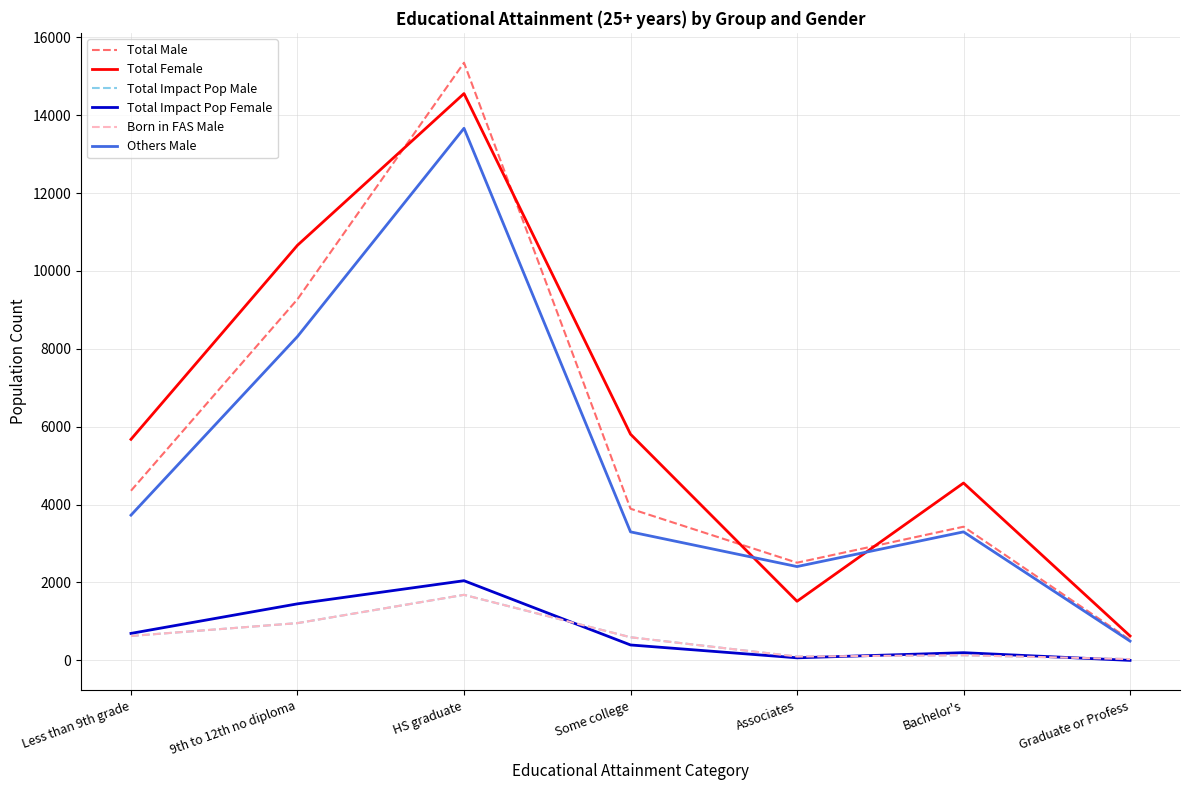

Reading left to right, what are all the values shown in this chart?

Total Male: Less than 9th grade=4356	9th to 12th no diploma=9273	HS graduate=15345	Some college=3894	Associates=2508	Bachelor's=3432	Graduate or Profess=528
Total Female: Less than 9th grade=5676	9th to 12th no diploma=10659	HS graduate=14553	Some college=5808	Associates=1518	Bachelor's=4554	Graduate or Profess=627
Total Impact Pop Male: Less than 9th grade=627	9th to 12th no diploma=957	HS graduate=1683	Some college=594	Associates=99	Bachelor's=132	Graduate or Profess=33
Total Impact Pop Female: Less than 9th grade=693	9th to 12th no diploma=1452	HS graduate=2046	Some college=396	Associates=66	Bachelor's=198	Graduate or Profess=0
Born in FAS Male: Less than 9th grade=627	9th to 12th no diploma=957	HS graduate=1683	Some college=594	Associates=99	Bachelor's=132	Graduate or Profess=33
Others Male: Less than 9th grade=3729	9th to 12th no diploma=8316	HS graduate=13662	Some college=3300	Associates=2409	Bachelor's=3300	Graduate or Profess=495